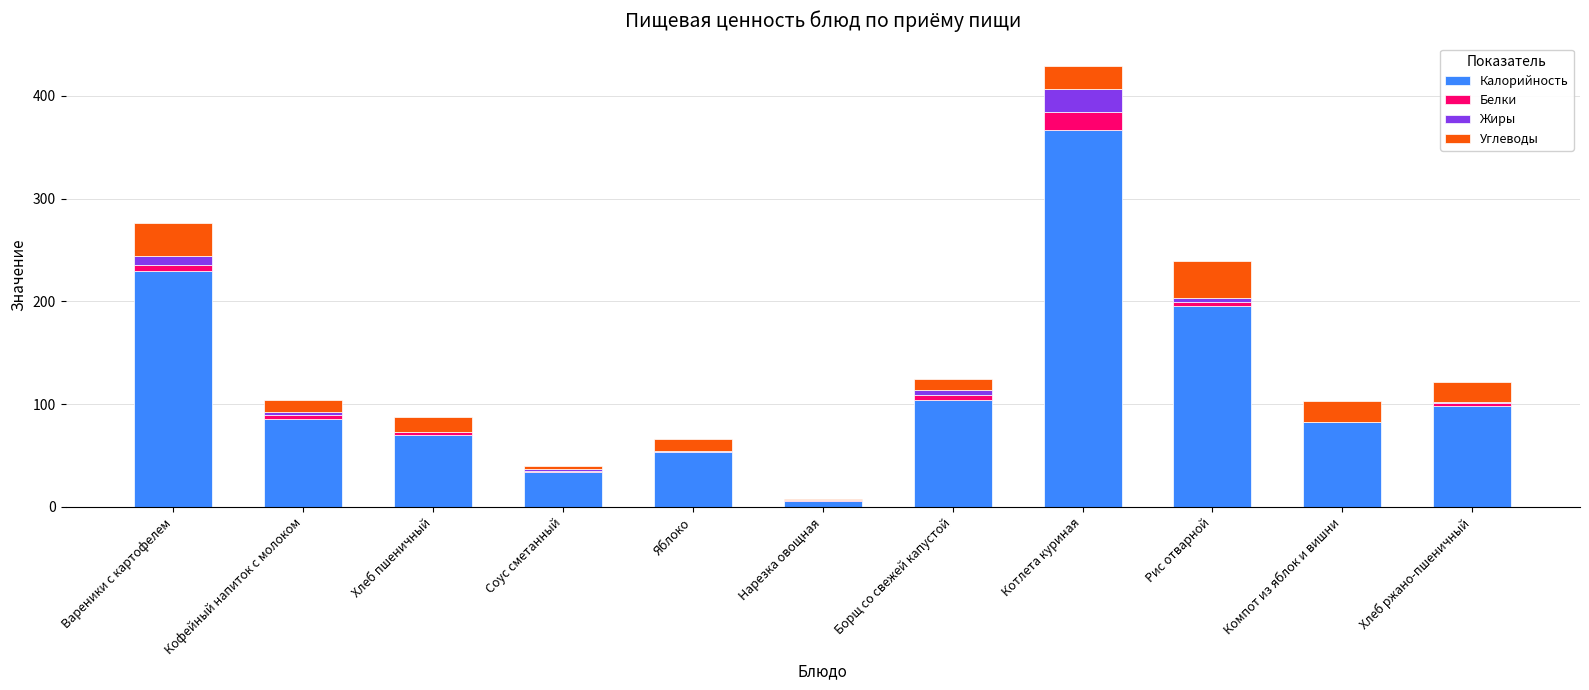

How many data points does each series have?

11